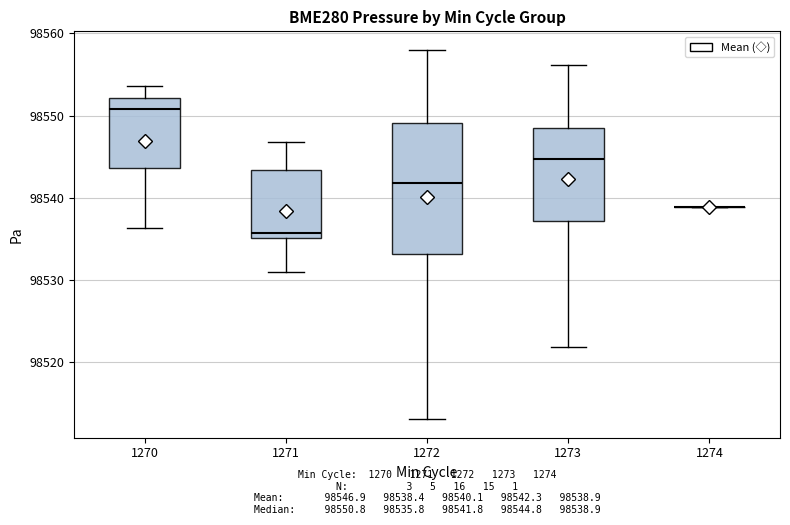

Where is the lower edge of the box at x = 1271 on the y-axis? The values are not printed on the chart, so give them approximately, as read against the axis.

98535